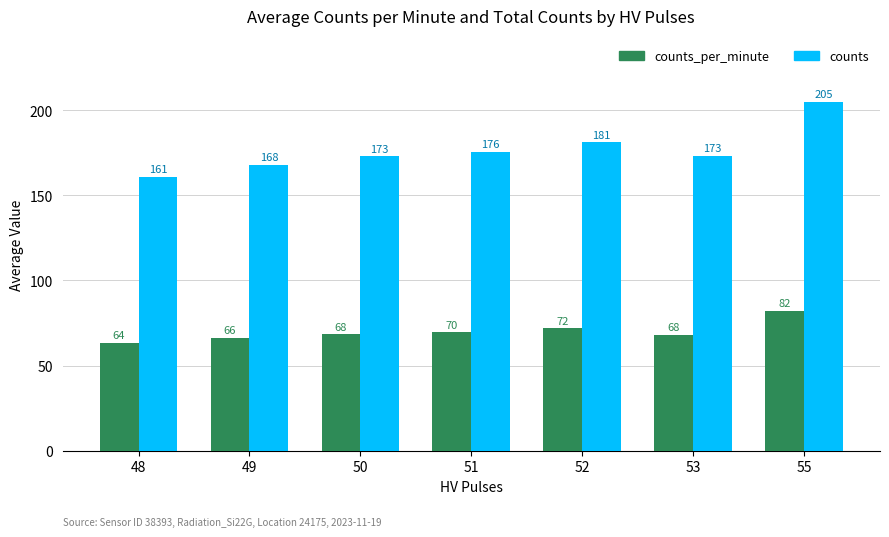

Is it true that counts equals 66.1 at 50?

False